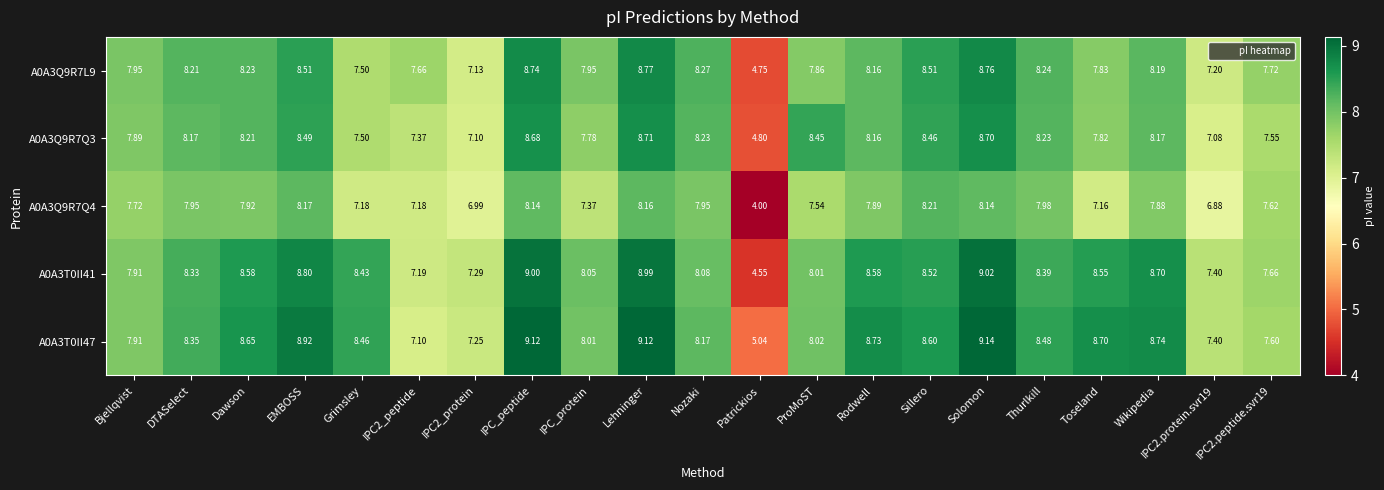

At which label does A0A3Q9R7Q4 reach its minimum?

Patrickios